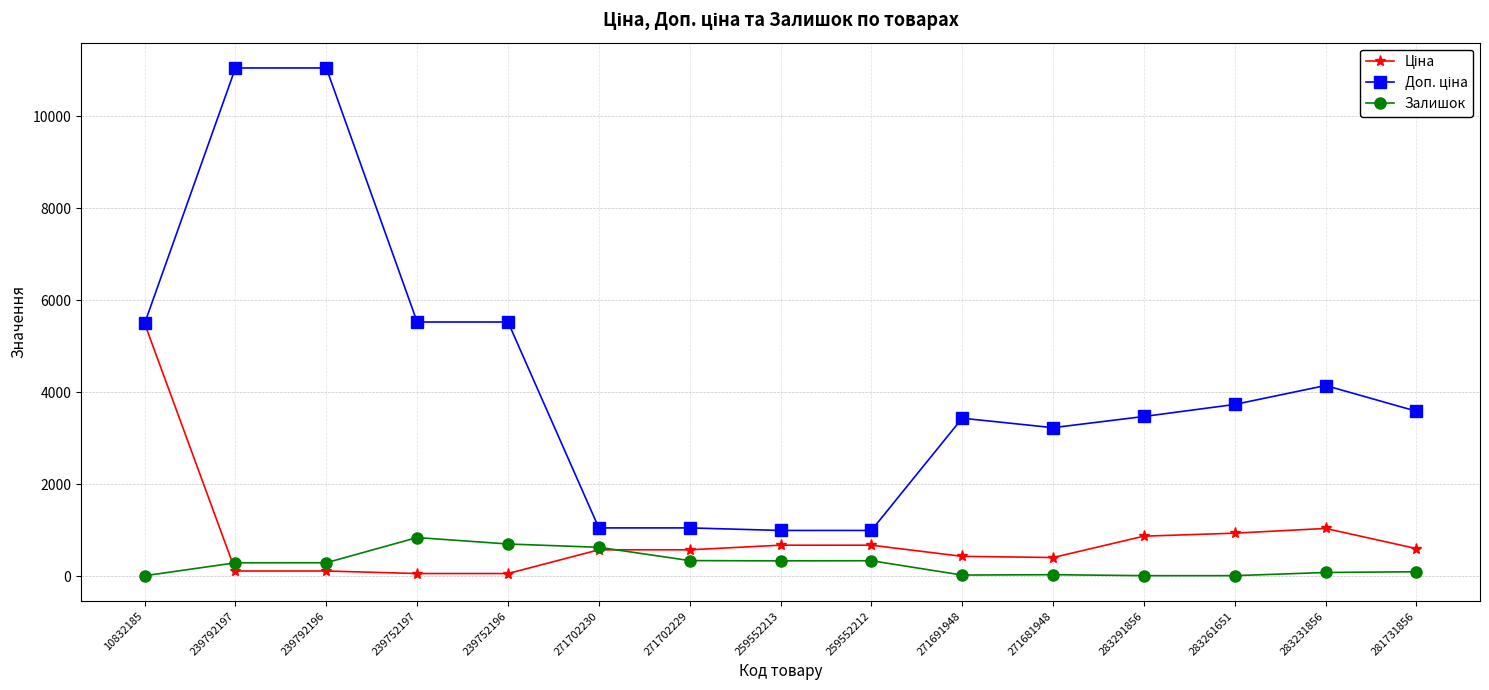

What is the value of the Залишок point at the 3rd from the left?

290.0